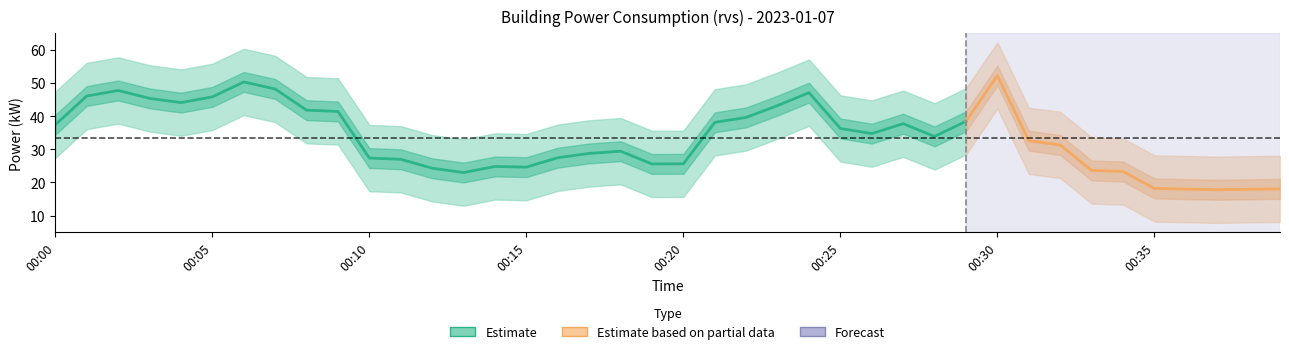

What is the value of the power_lower point at the 15th from the left?

14.8